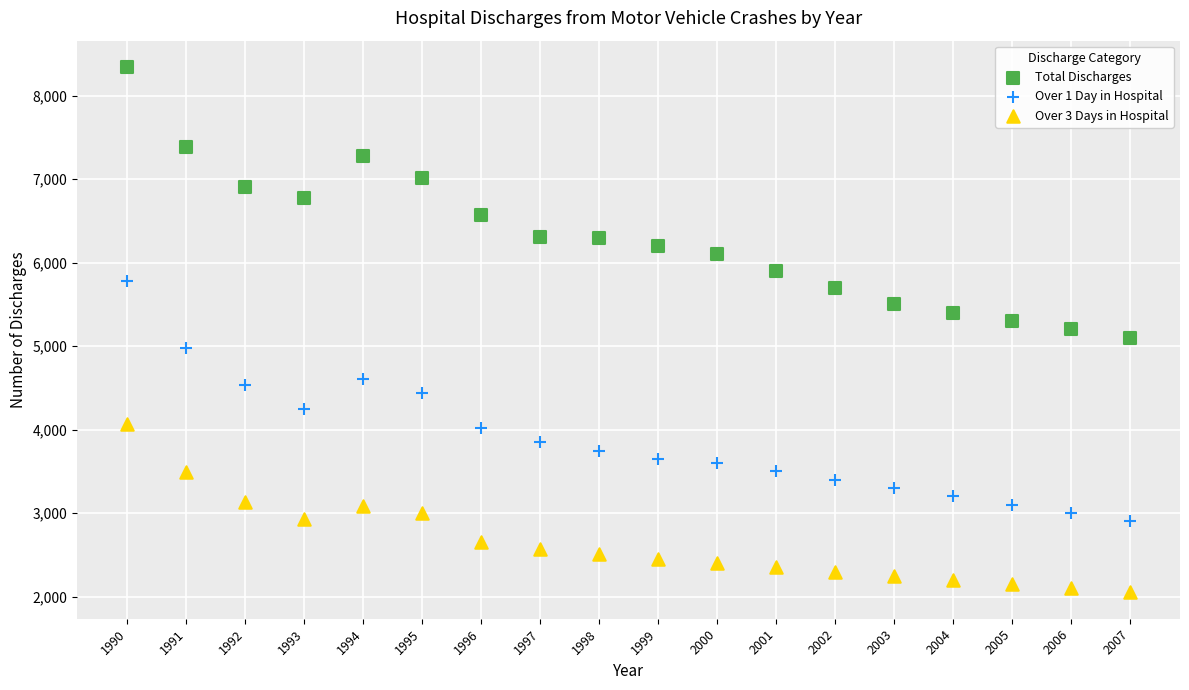

Which series has the widest spread of Y values?

Total Discharges